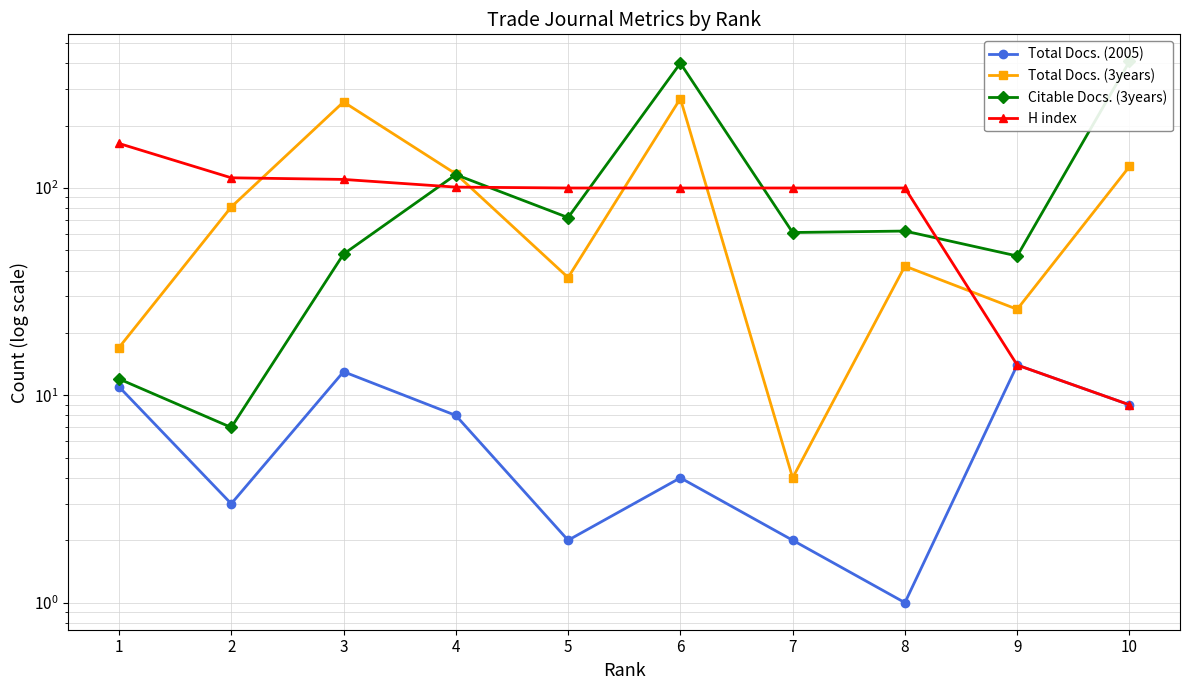

True or false: Citable Docs. (3years) has a value of 102 at 8.

False